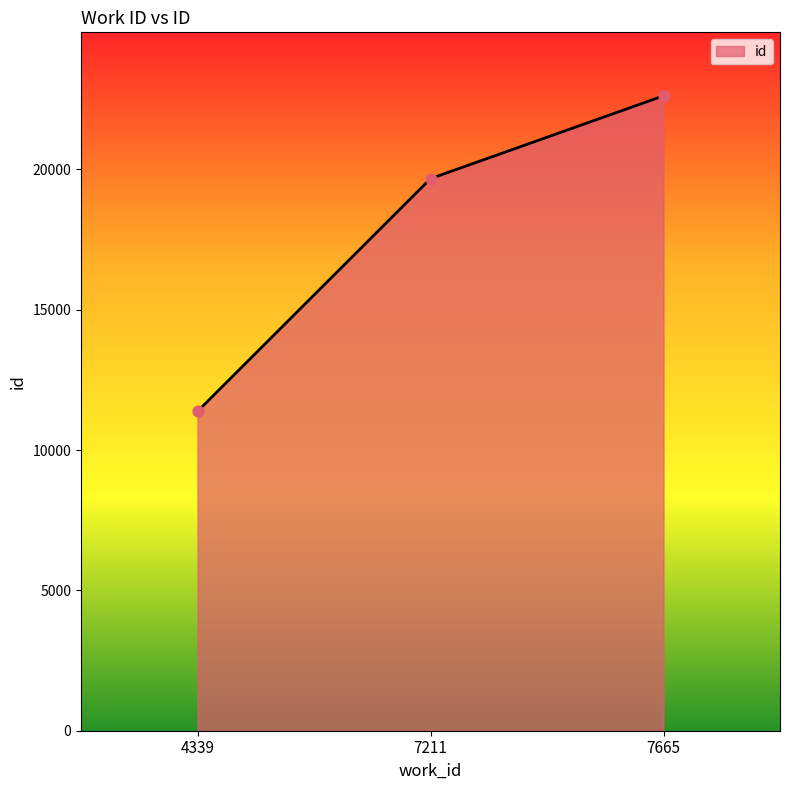

What is the change in value from 4339 to 7665?

+11243